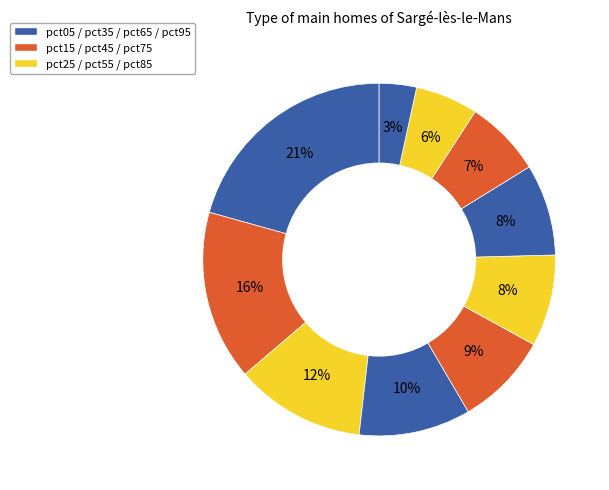

Count the number of slices in the pie.

10